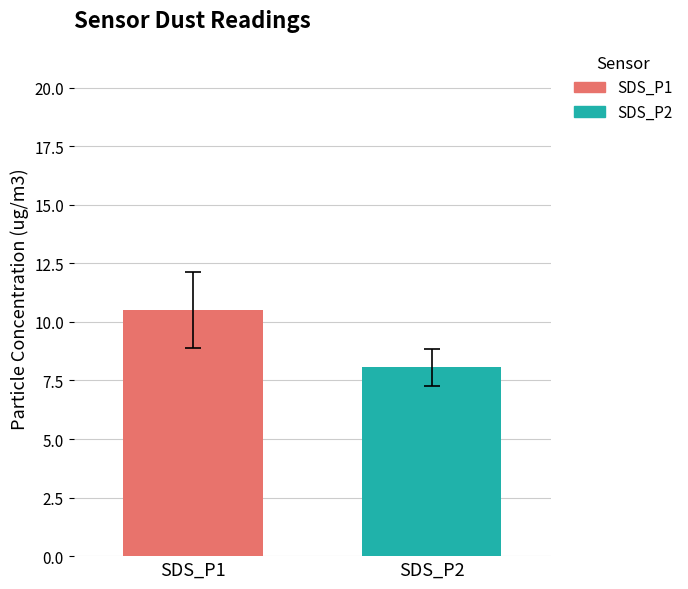

What is the lowest value of the SDS_P1 series?

10.5